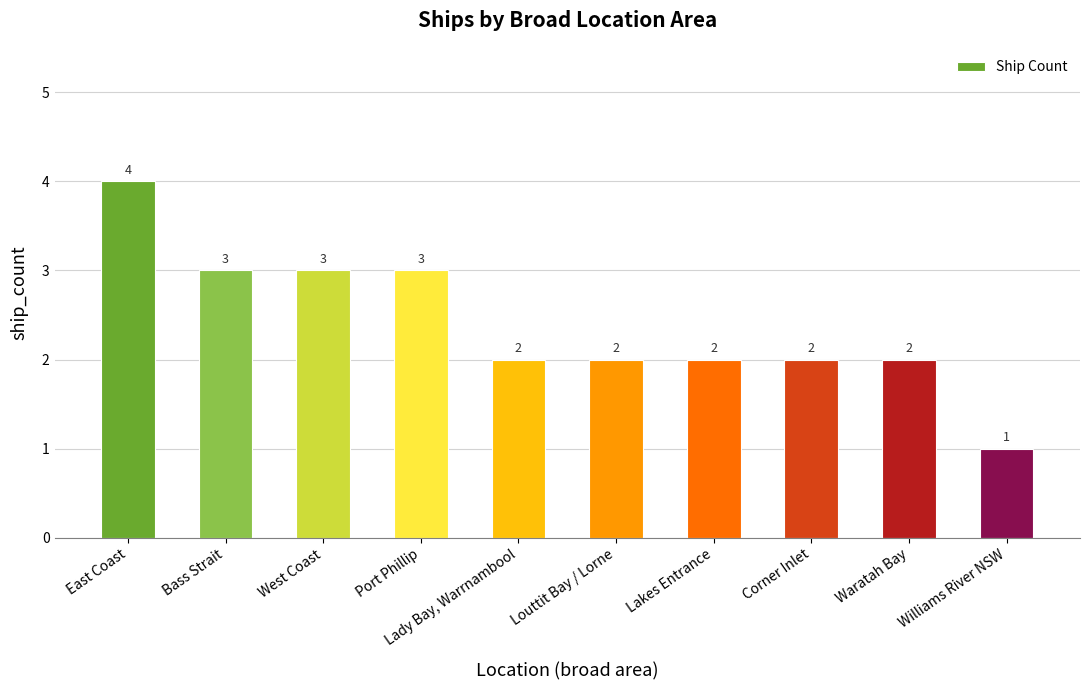

What is the sum of all values?

24